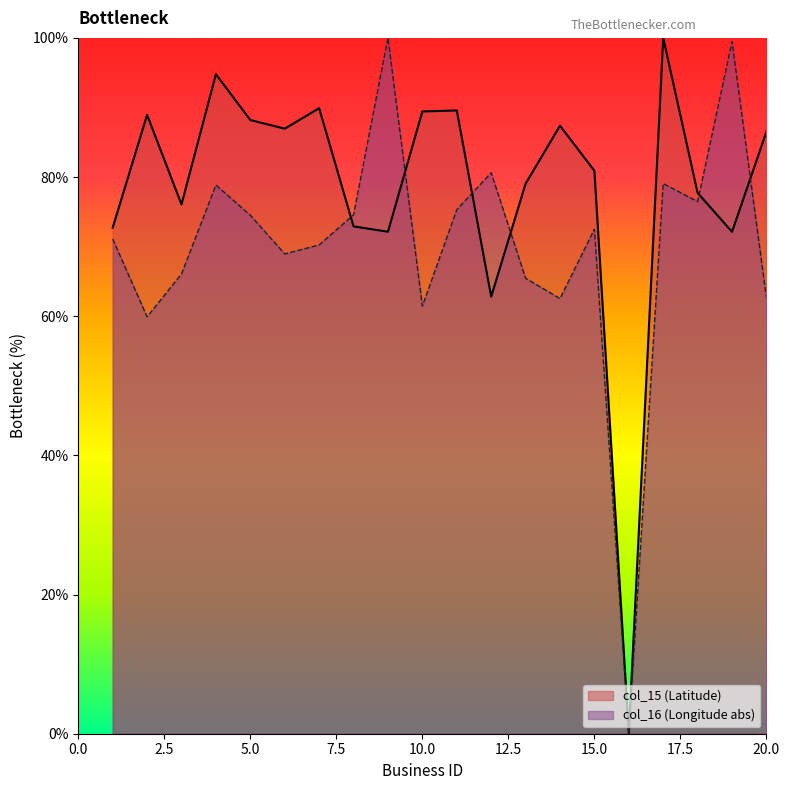

What is the value of the col_15 point at the 14th from the left?

87.4